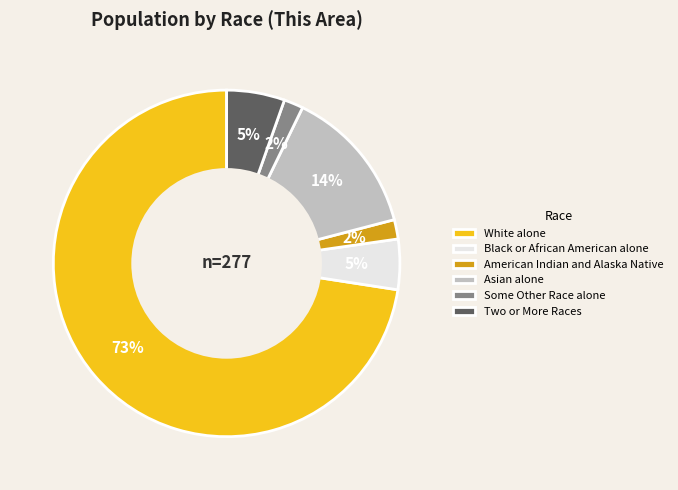

Count the number of slices in the pie.

6